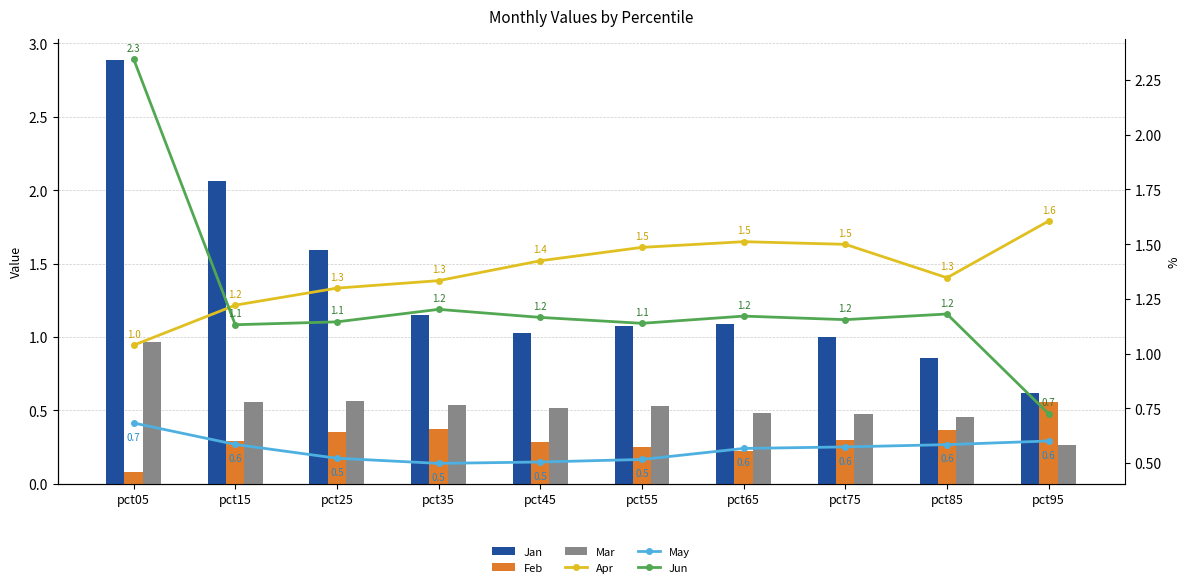

Is it true that Jan equals 0.7 at pct25?

False